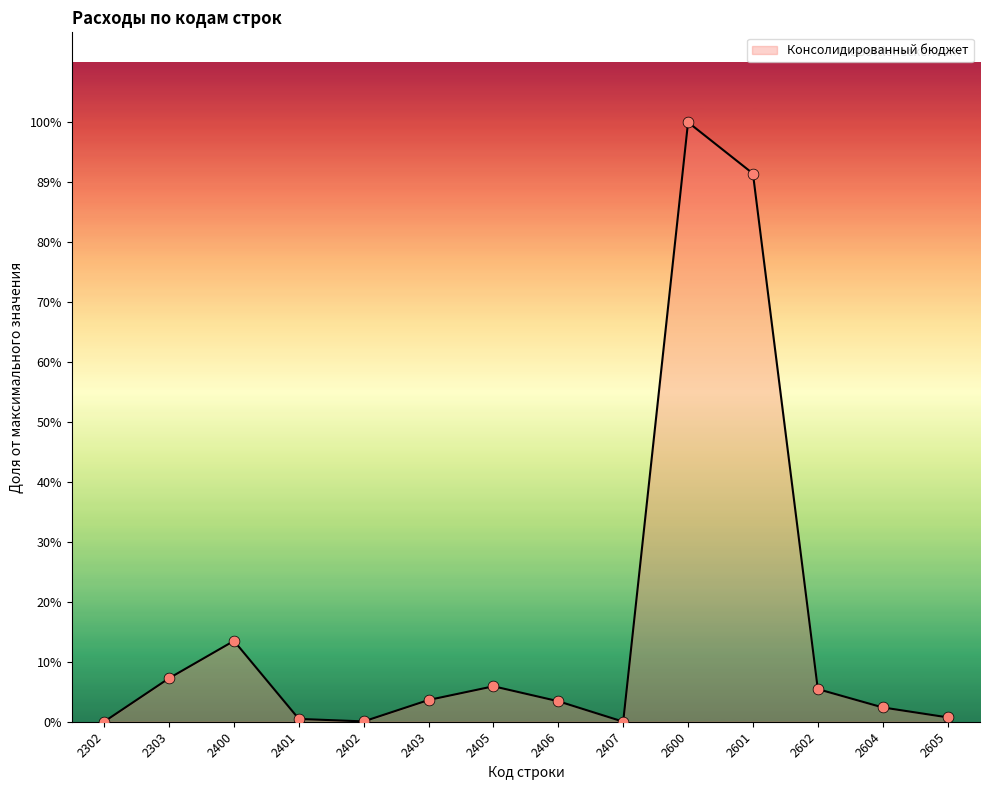

What is the ratio of the value at 2401 to the value at 2604?

0.2